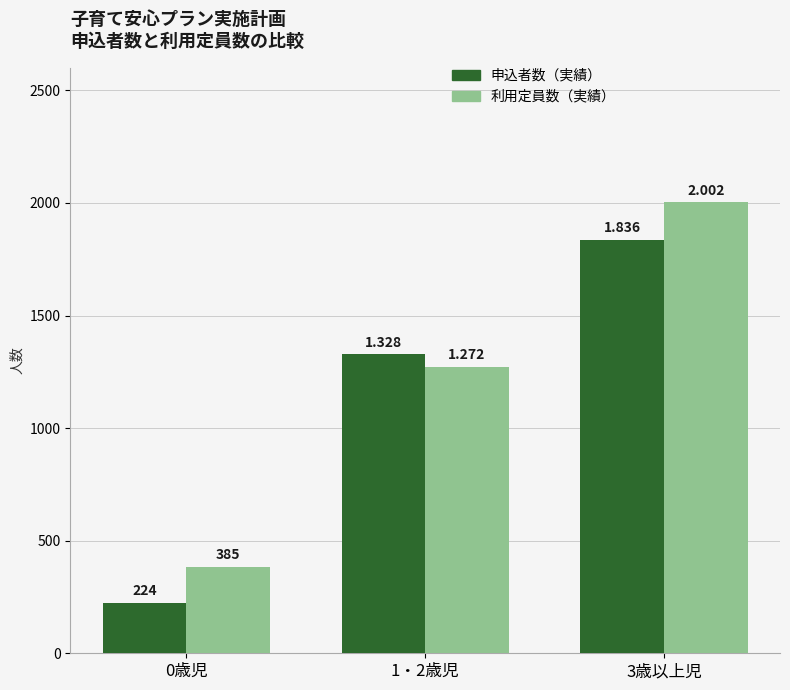

Does the chart contain stacked bars?

No